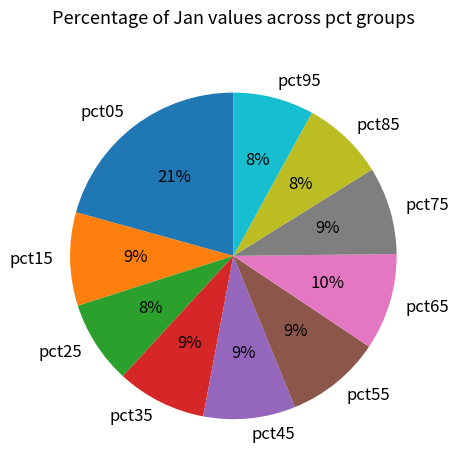

To the nearest percent, what portion does pct45 represent?

9%